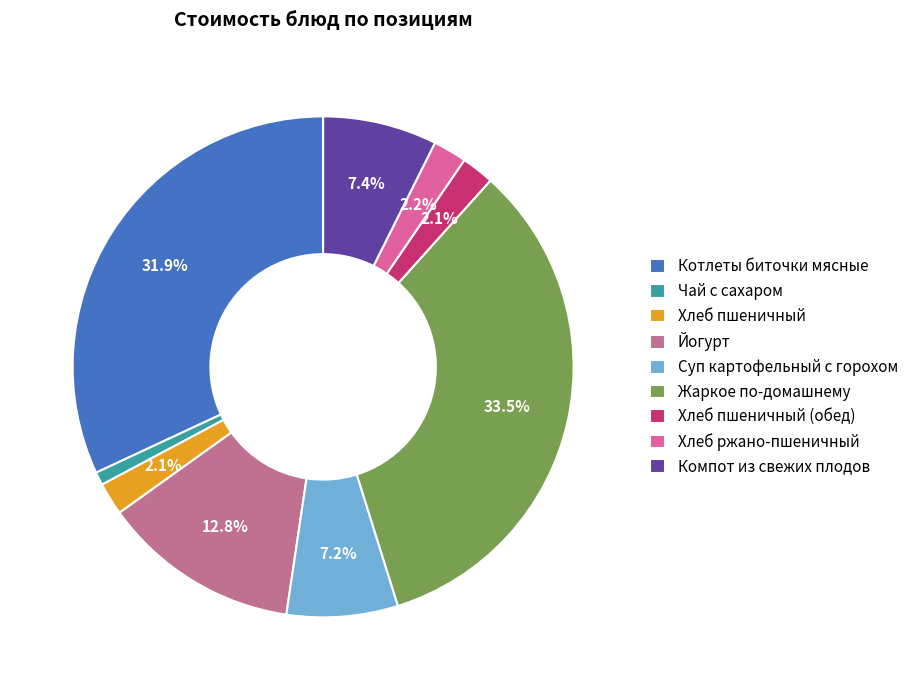

To the nearest percent, what is the average slice percentage?

11%